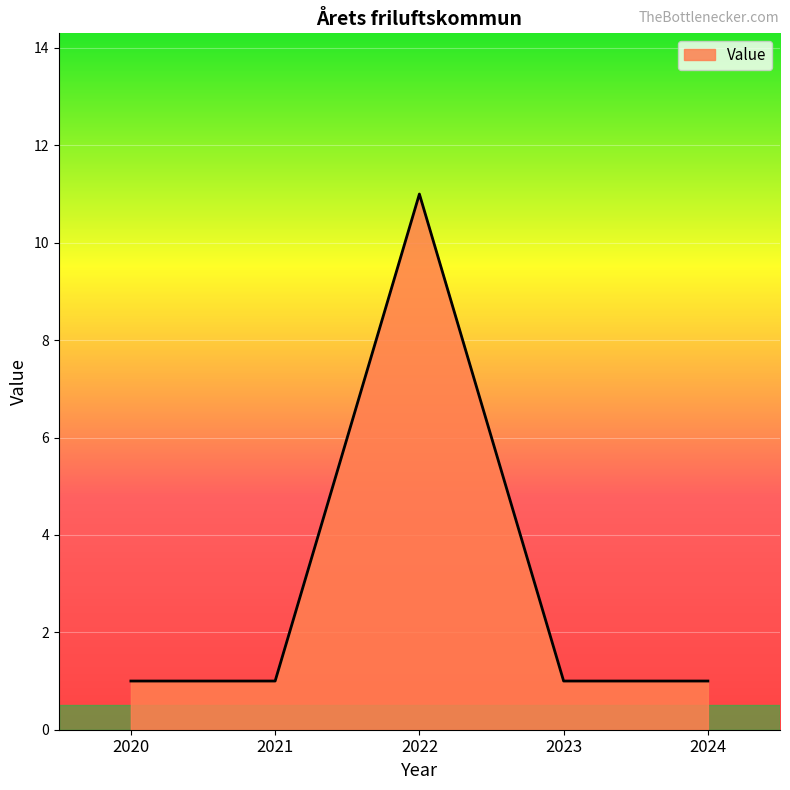

How many values are between 1 and 2?

4